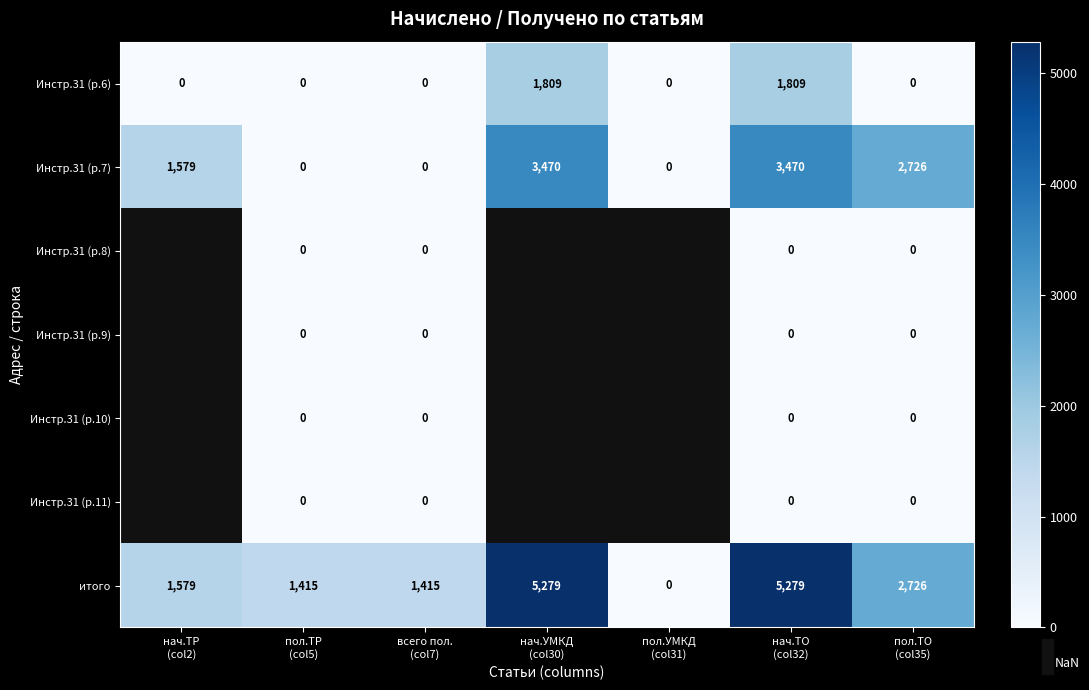

What is the difference between the highest and lowest values at всего пол.
(col7)?

1415.3